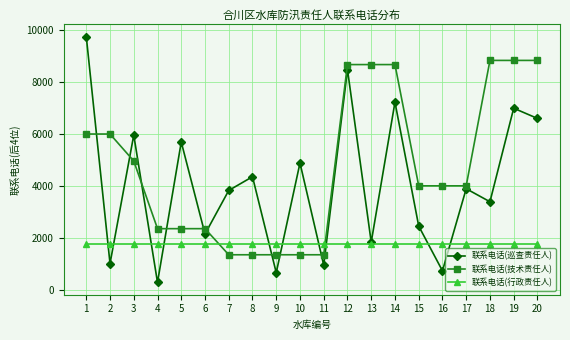

Where is the first local minimum for 联系电话(巡查责任人)?

2